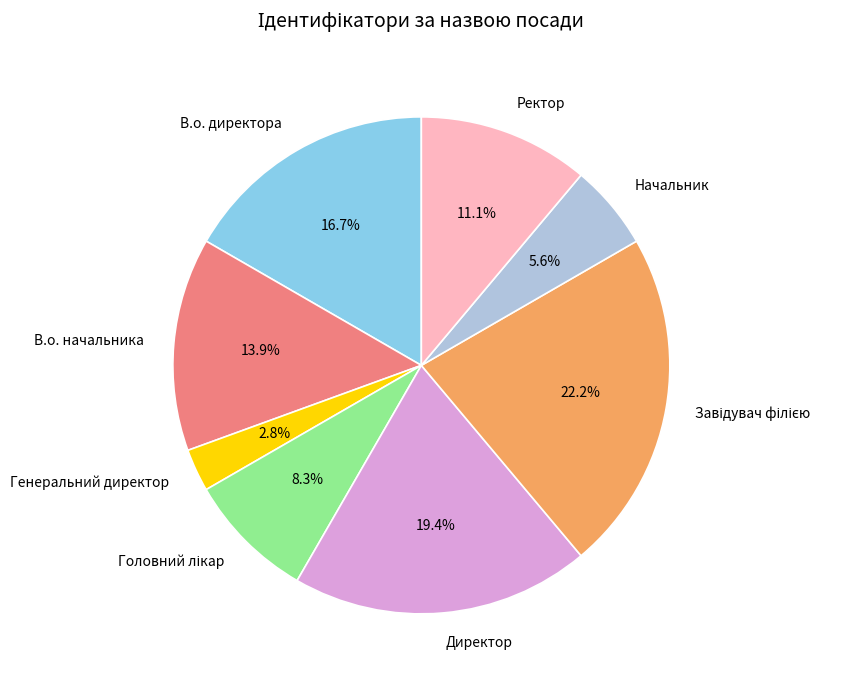

Which category has the smallest portion of the pie?

Генеральний директор